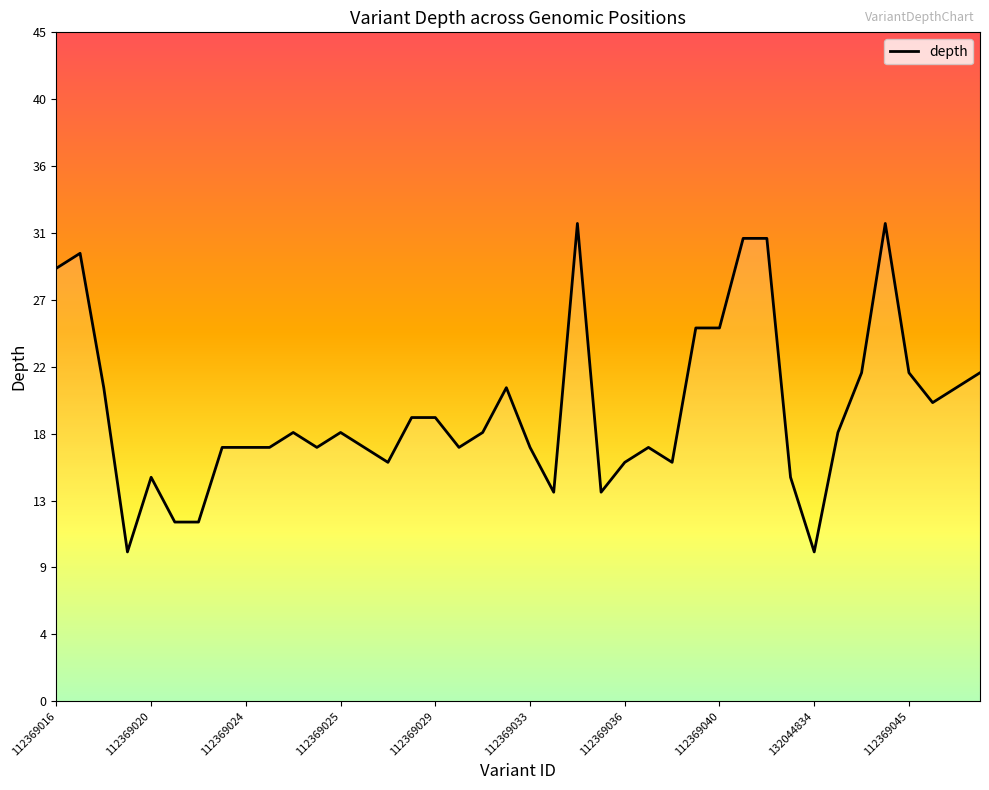

True or false: the data shows 31 at 30.

True